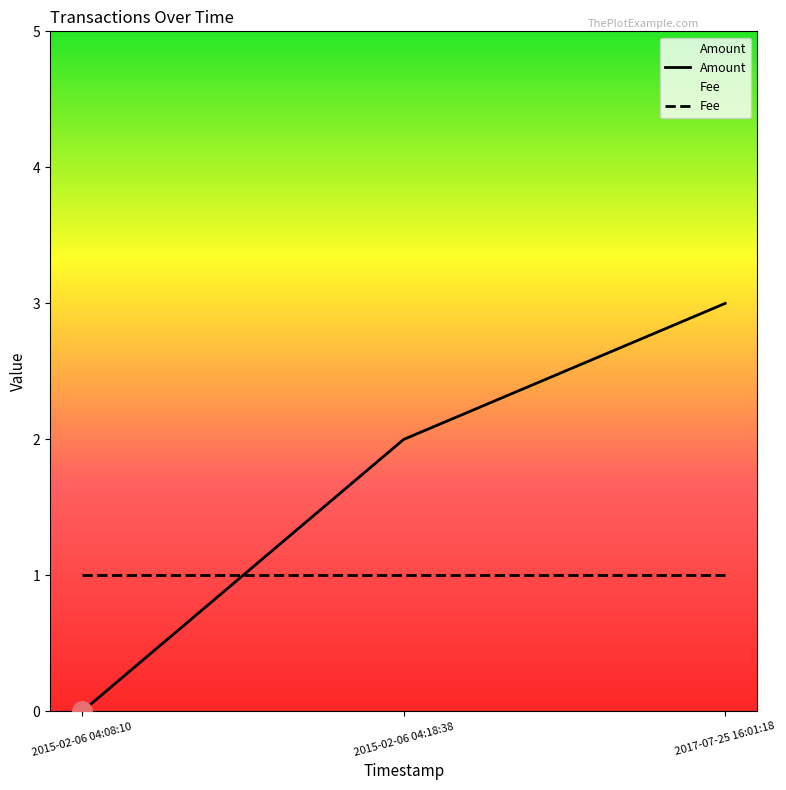

Reading left to right, list all the values displayed in this chart.

0	2	3